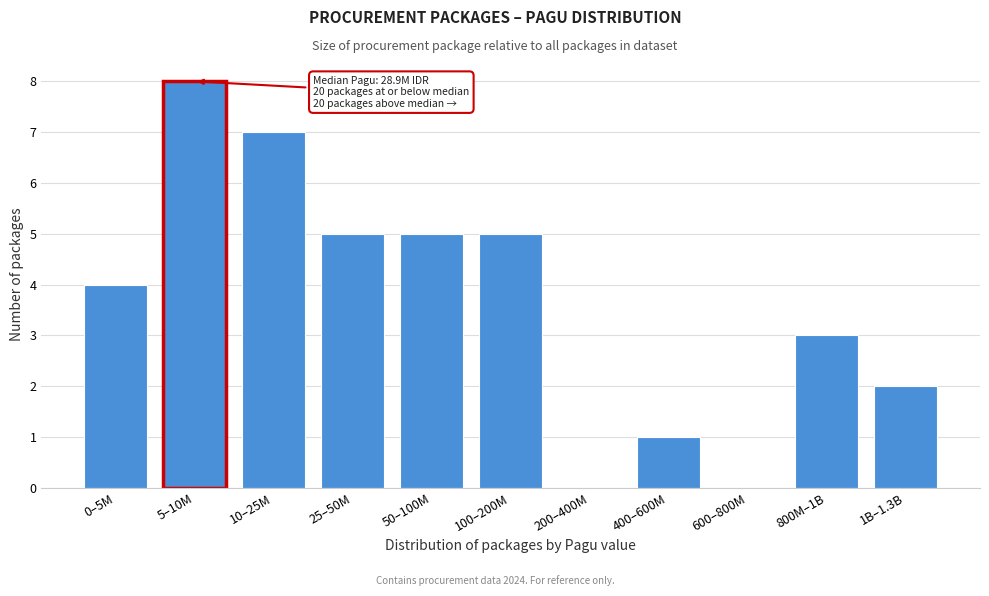

Reading right to left, extract all data points from this chart.

1B–1.3B=2	800M–1B=3	600–800M=0	400–600M=1	200–400M=0	100–200M=5	50–100M=5	25–50M=5	10–25M=7	5–10M=8	0–5M=4